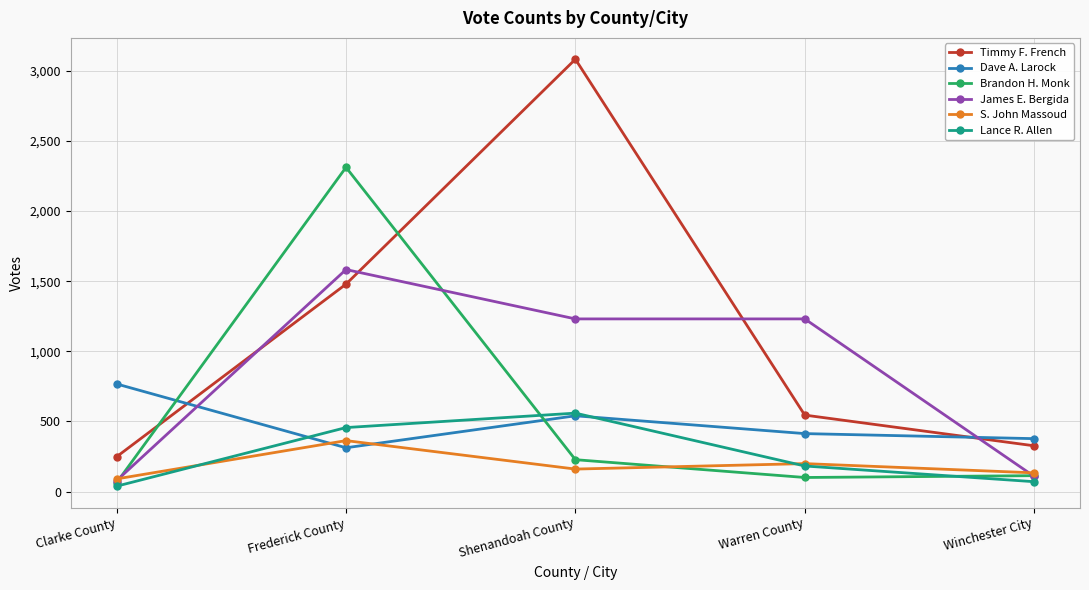

True or false: Lance R. Allen has a value of 122 at Frederick County.

False